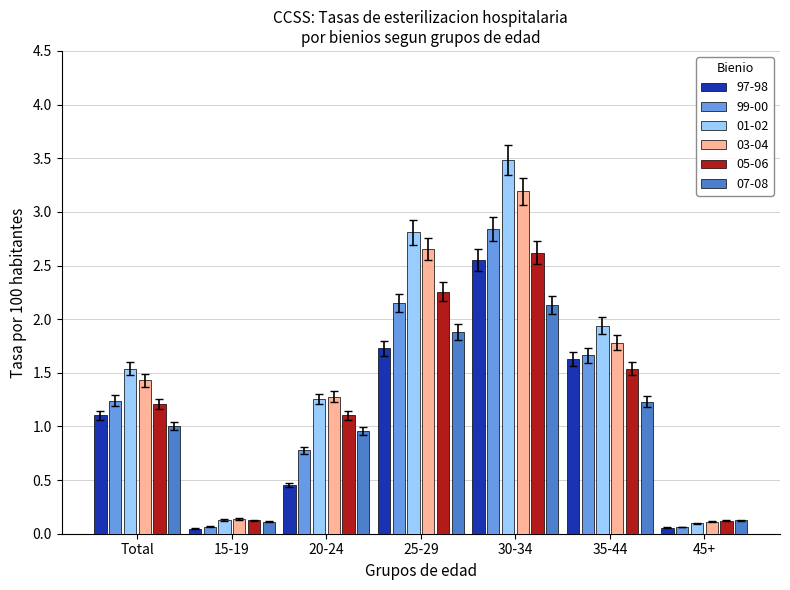

True or false: 05-06 has a value of 1.1 at 20-24.

True